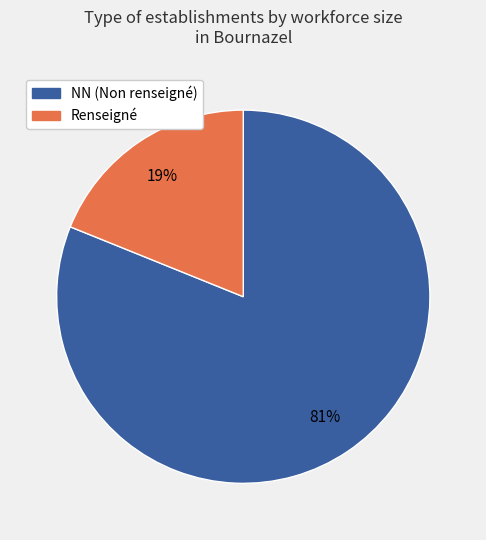

Does any single category account for the majority?

Yes